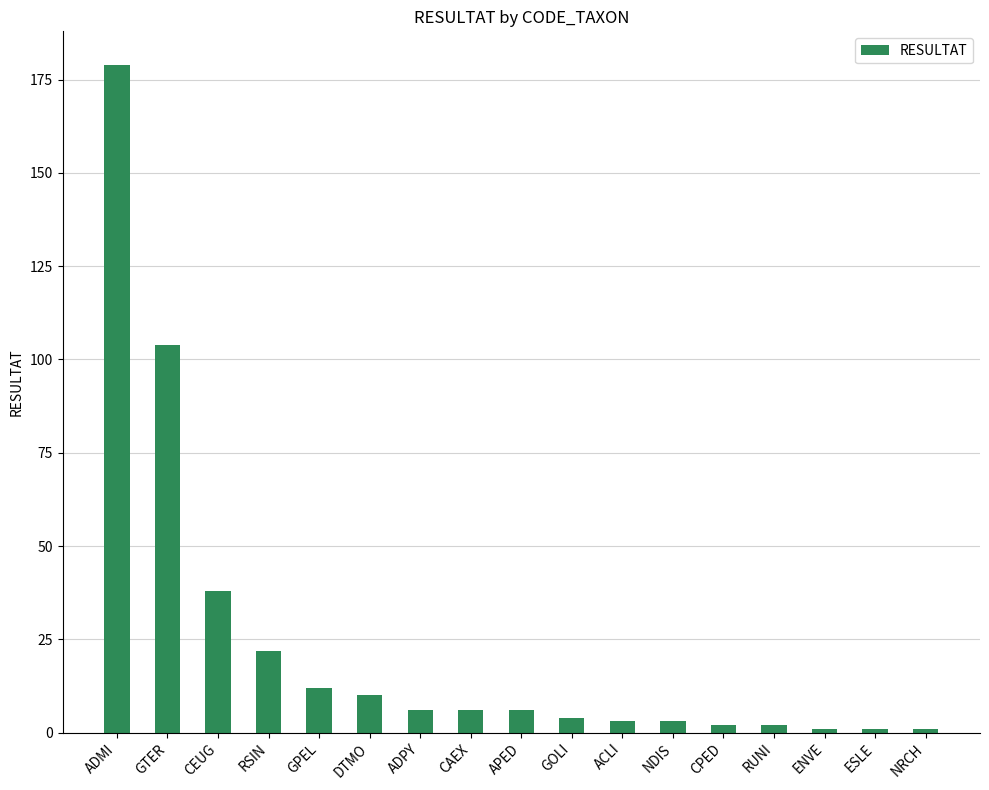

What is the minimum value shown in the chart?

1